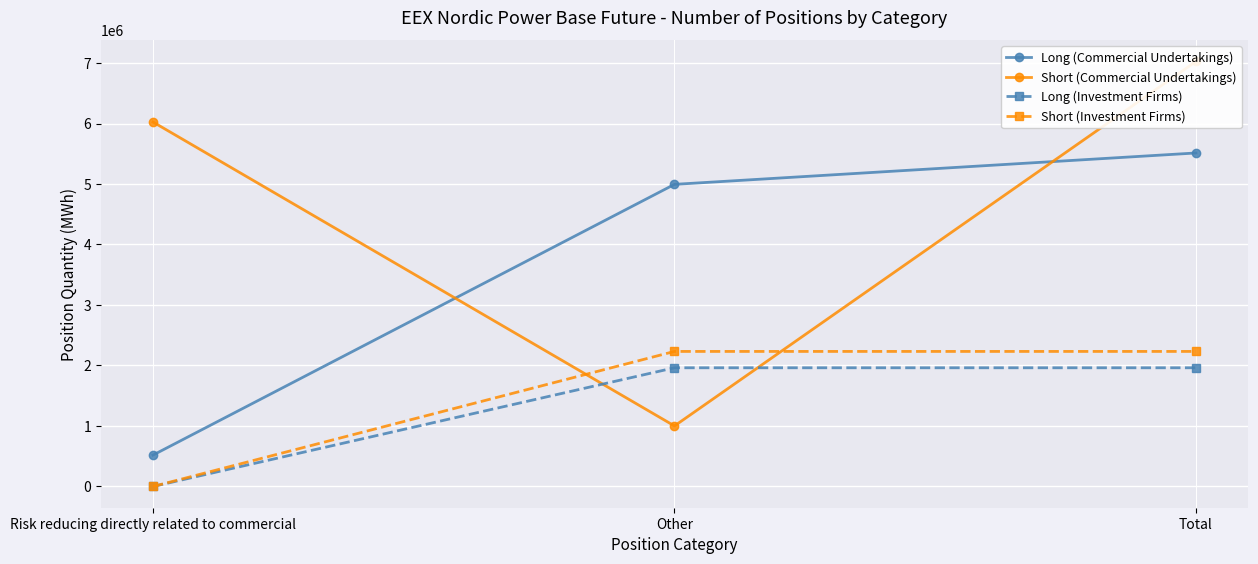

Which series has the largest total across all categories?

Short (Commercial Undertakings)